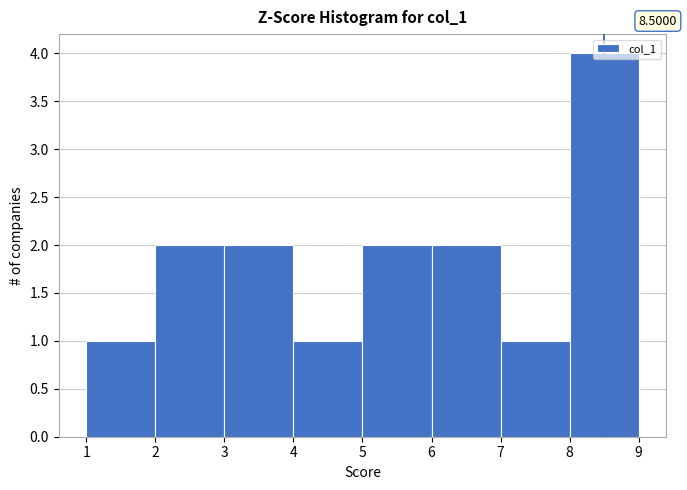

Over which range of the x-axis is the bar tallest?

8 to 9